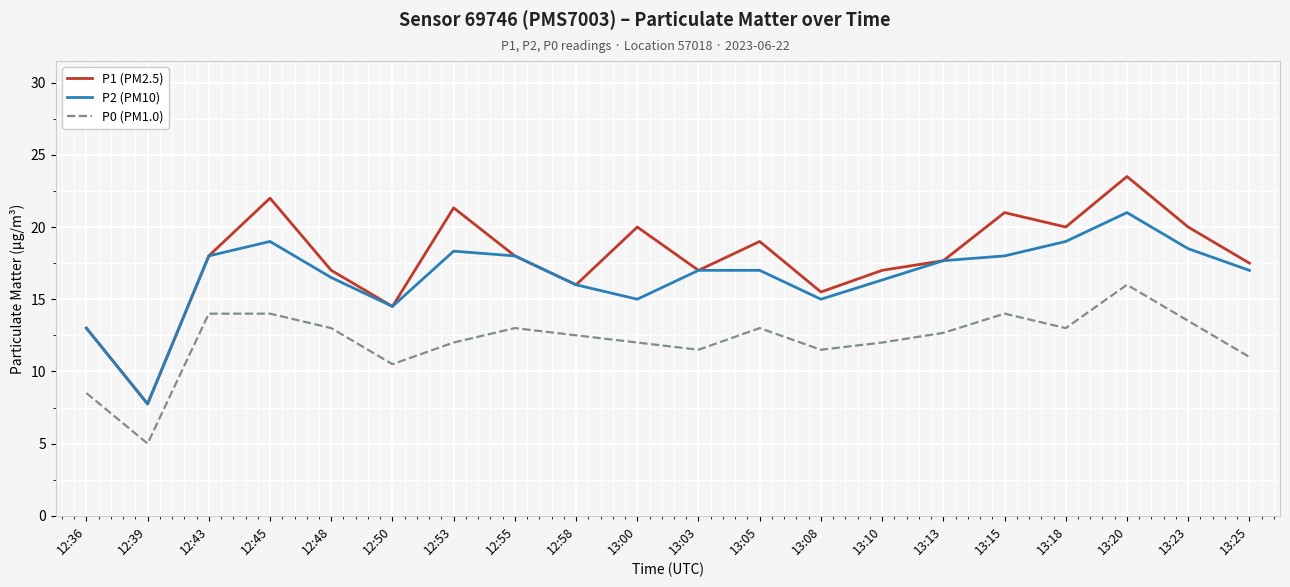

At which category is the sum across all series the highest?

13:20